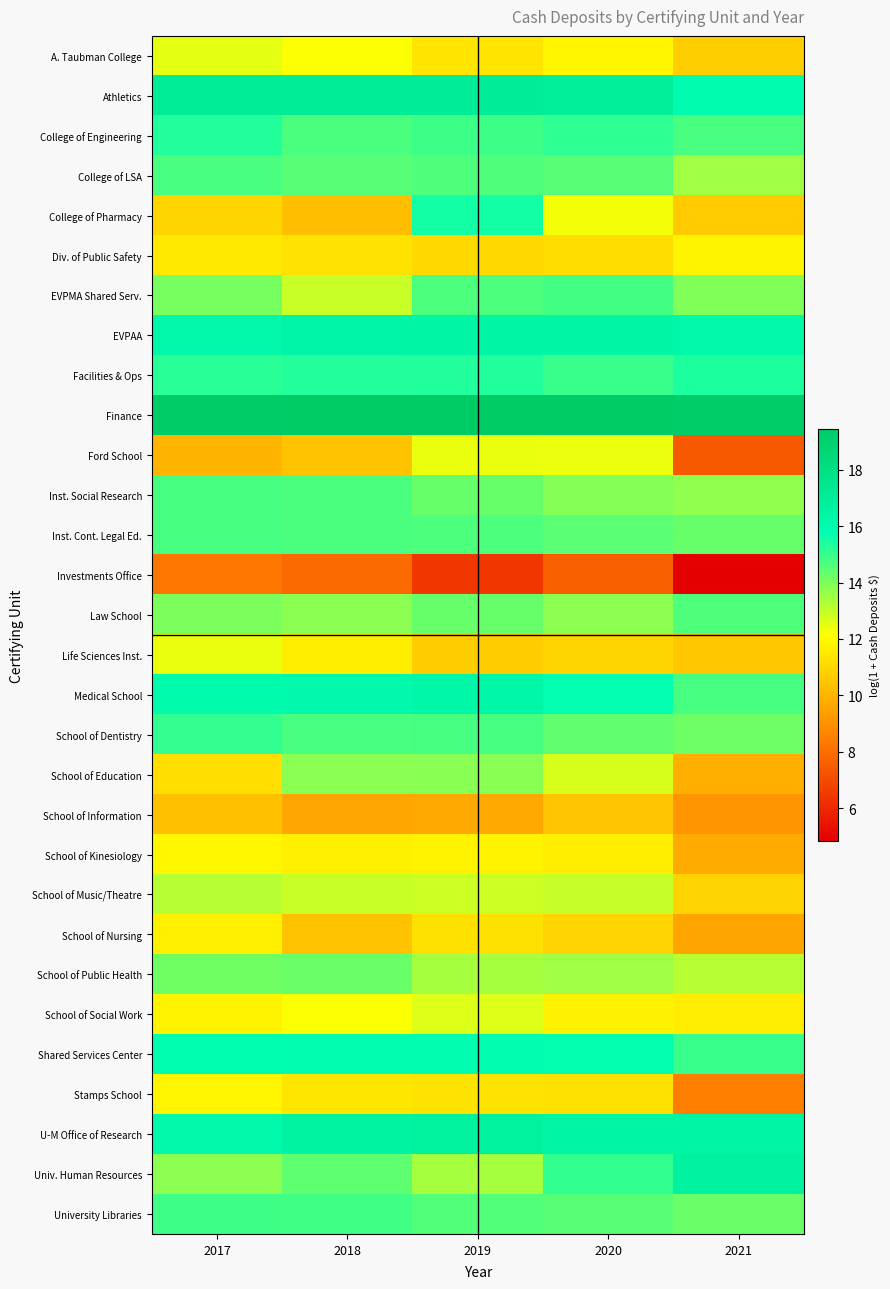

Rank the series at 2019 from lowest to highest value.

Investments Office, School of Information, Life Sciences Inst., Div. of Public Safety, School of Nursing, Stamps School, A. Taubman College, School of Kinesiology, Ford School, School of Social Work, School of Music/Theatre, Univ. Human Resources, School of Public Health, School of Education, Inst. Social Research, Law School, University Libraries, College of LSA, EVPMA Shared Serv., Inst. Cont. Legal Ed., School of Dentistry, College of Engineering, Facilities & Ops, College of Pharmacy, Shared Services Center, Medical School, EVPAA, U-M Office of Research, Athletics, Finance